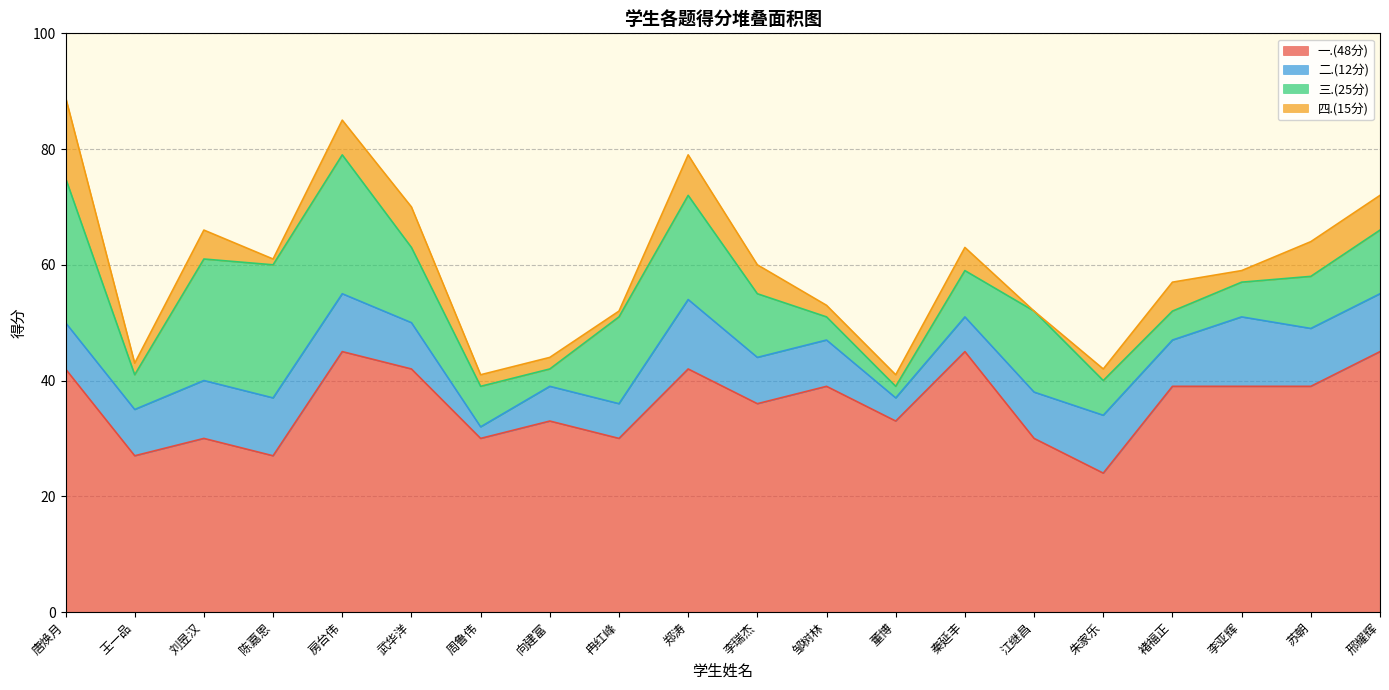

True or false: 二.(12分) and 四.(15分) cross at least once.

True